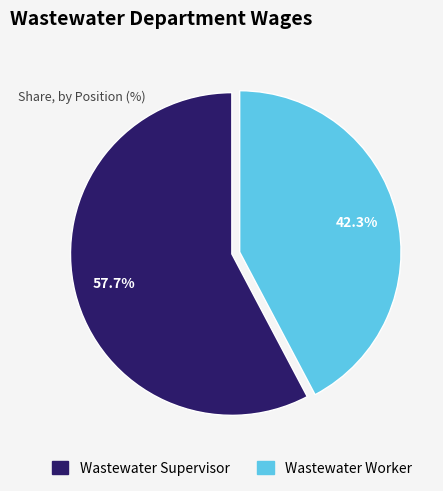

To the nearest percent, what is the average slice percentage?

50%